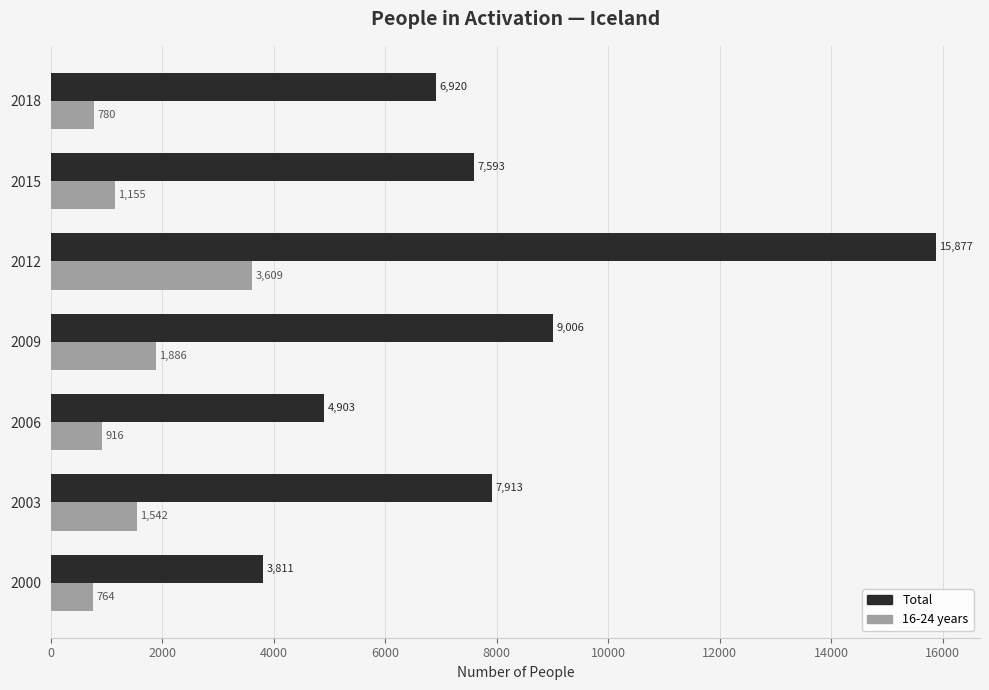

What is the difference between the highest and lowest values at 2003?

6371